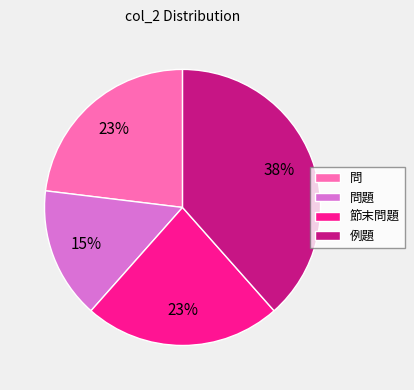

How many segments does this pie chart have?

4